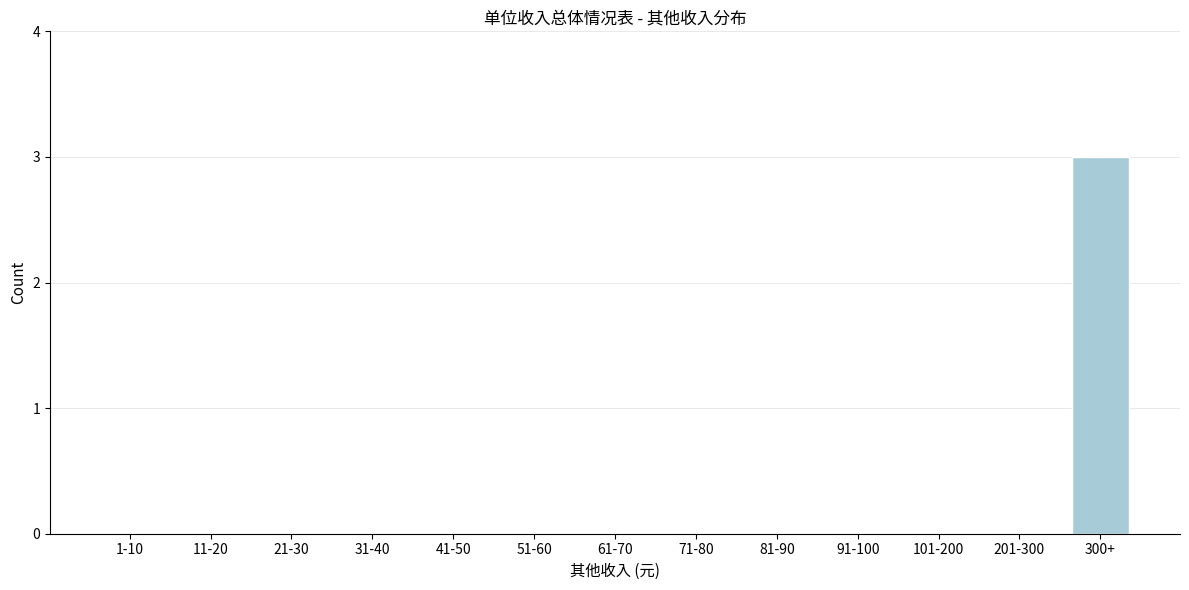

Reading left to right, what are all the values shown in this chart?

1-10=0	11-20=0	21-30=0	31-40=0	41-50=0	51-60=0	61-70=0	71-80=0	81-90=0	91-100=0	101-200=0	201-300=0	300+=3